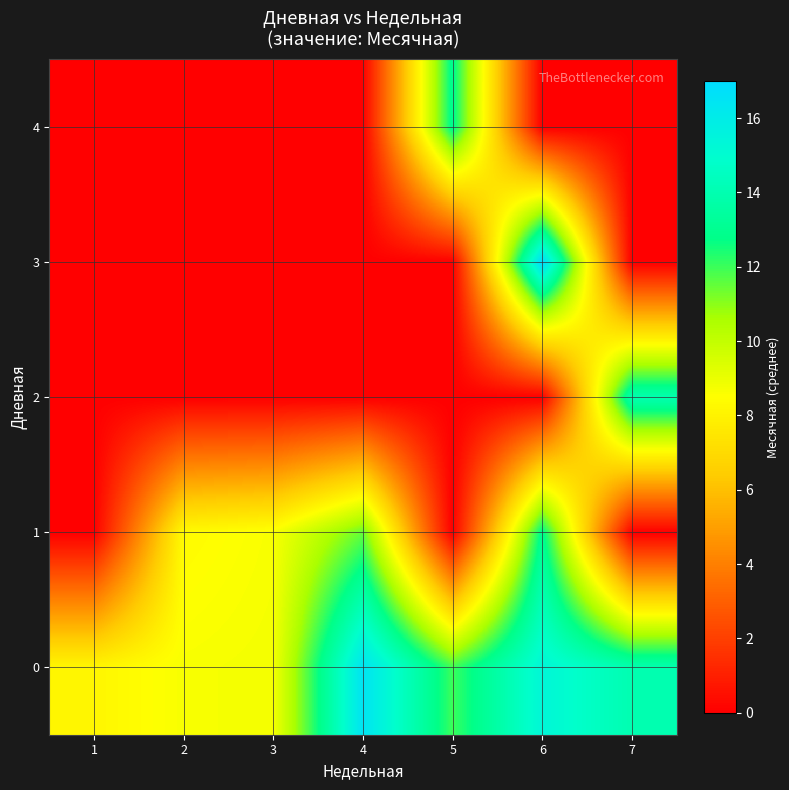

Which label corresponds to the smallest value in the chart?

1